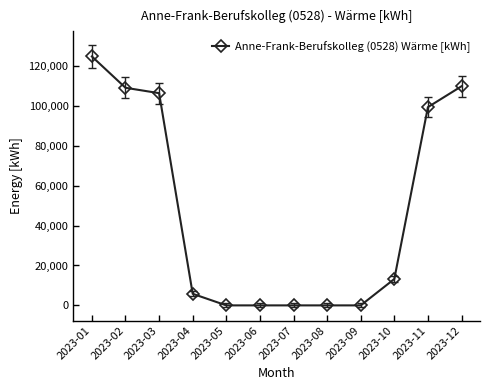

What is the difference between the maximum and minimum values?

124800